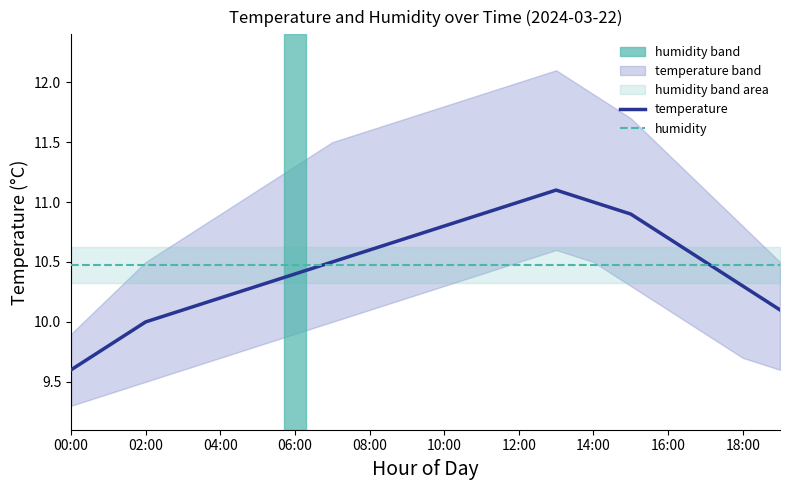

The value of temperature at 08:00 is 2.5. True or false?

False